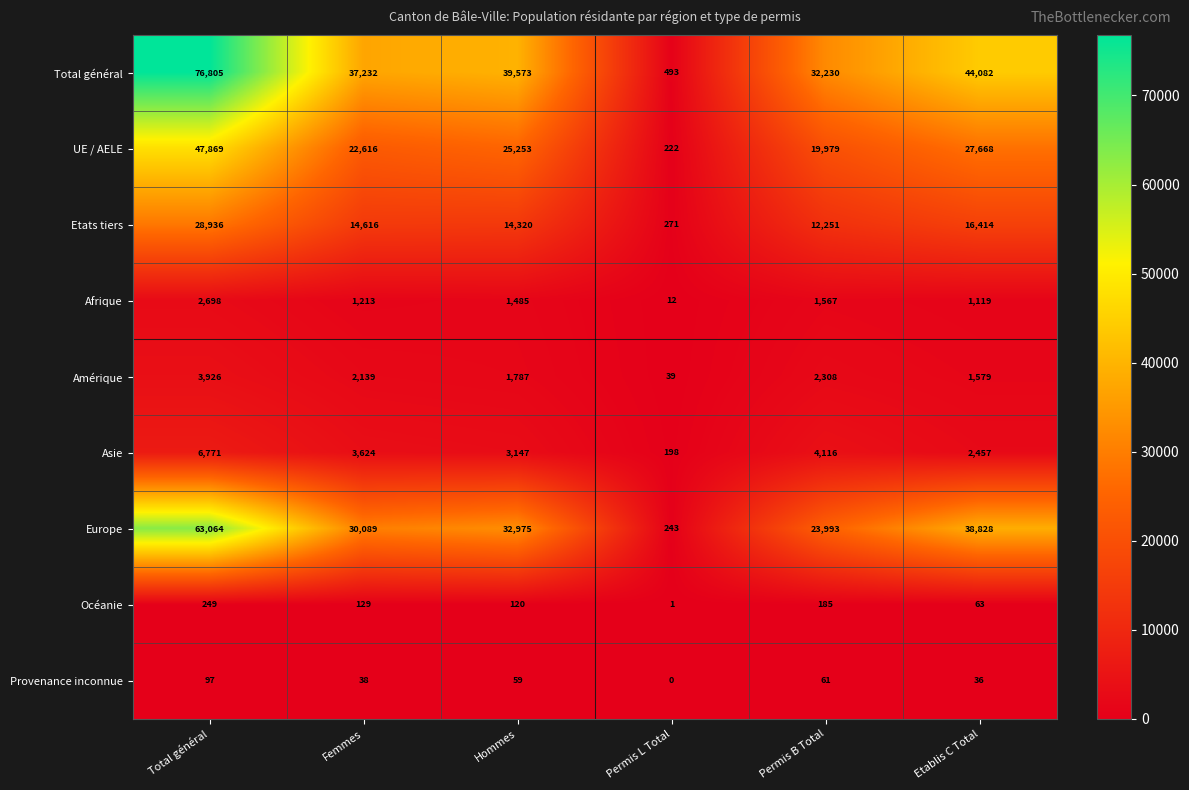

The value of UE / AELE at Permis L Total is 63. True or false?

False